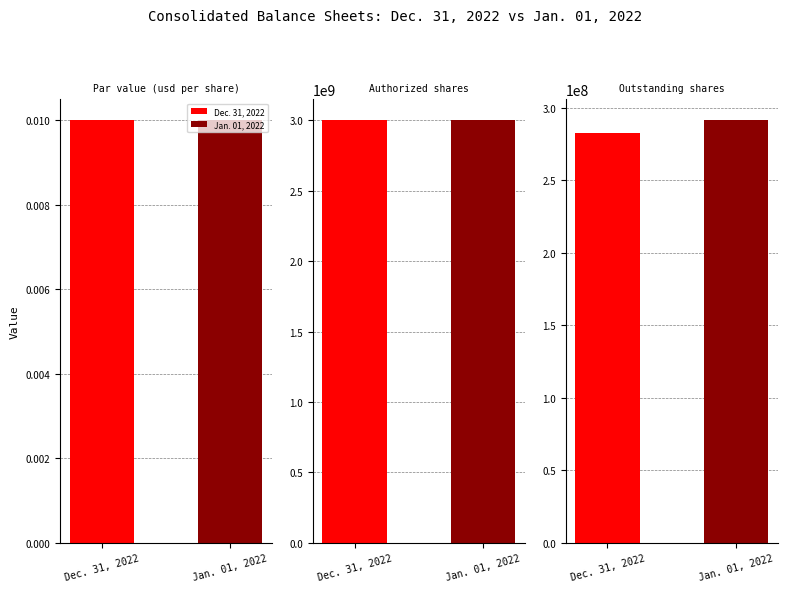

At which label is Jan. 01, 2022 closest to 1500000000?

Outstanding shares